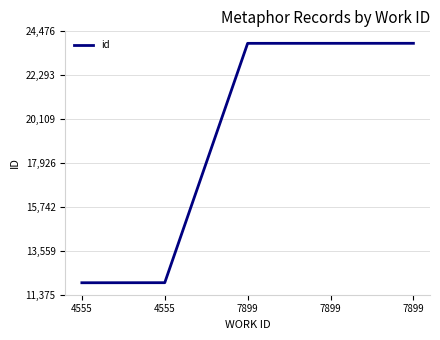

What is the ratio of the value at 4555 to the value at 7899?

0.5